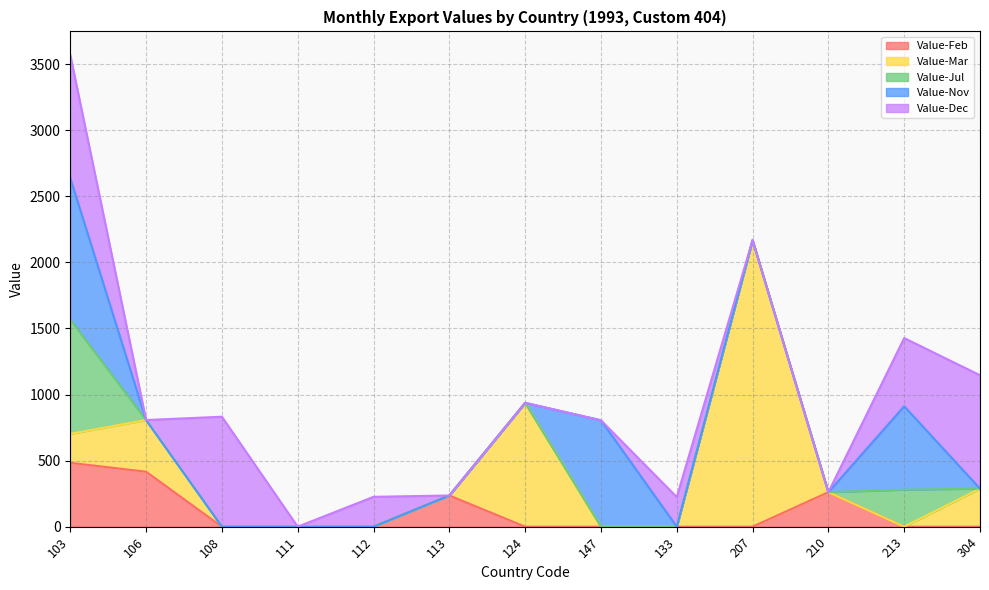

The value of Value-Nov at 124 is 435. True or false?

False